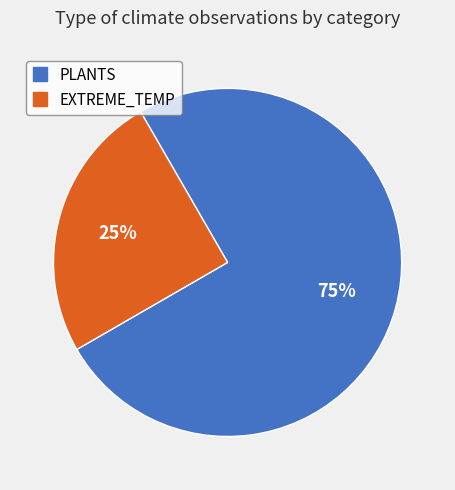

To the nearest percent, what is the average slice percentage?

50%